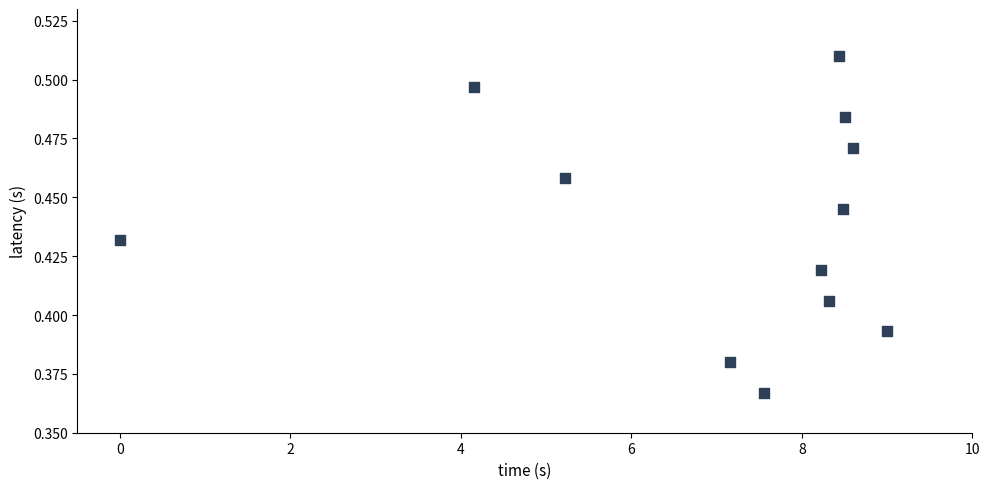

What is the range of X values (max minus min)?

9.0